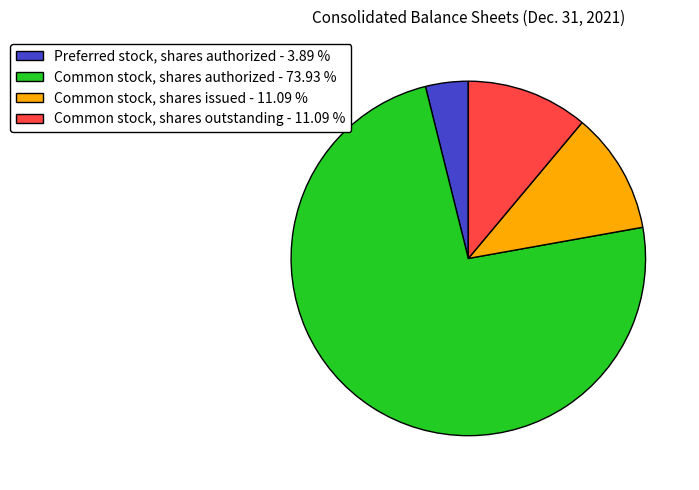

What is the ratio of the value at Preferred stock, shares authorized - 3.89 % to the value at Common stock, shares outstanding - 11.09 %?

0.4